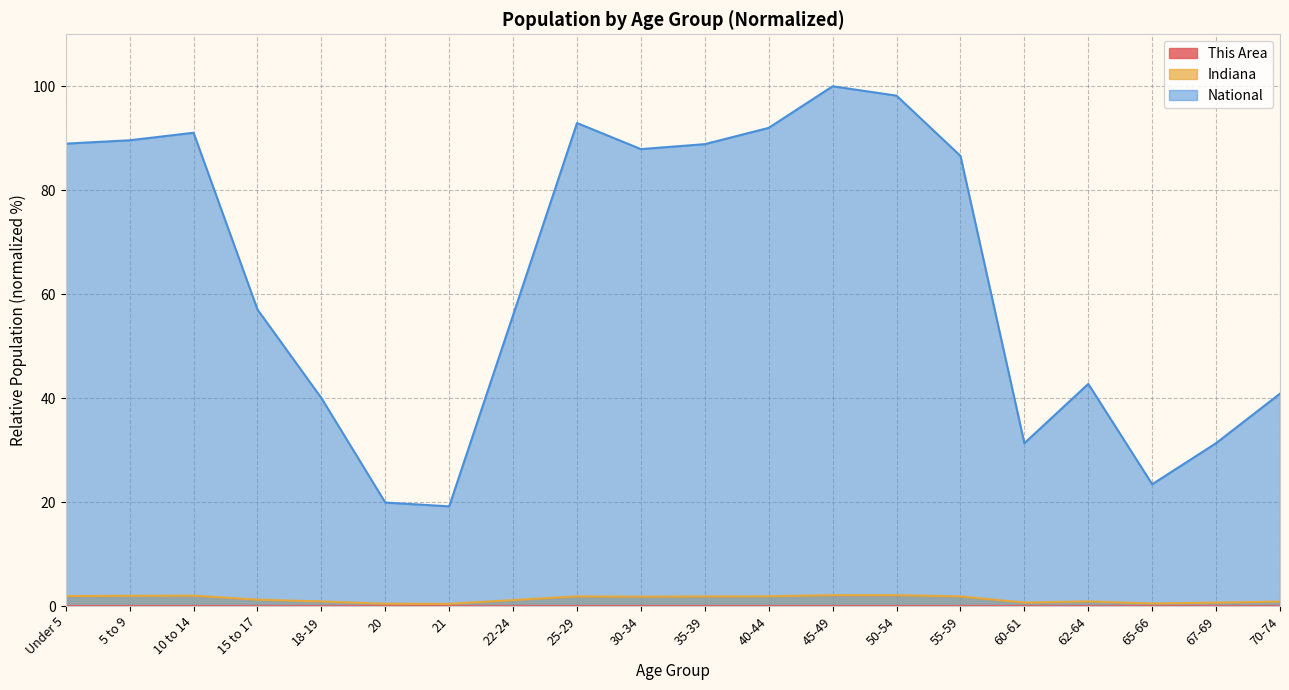

True or false: This Area and National intersect in this chart.

False